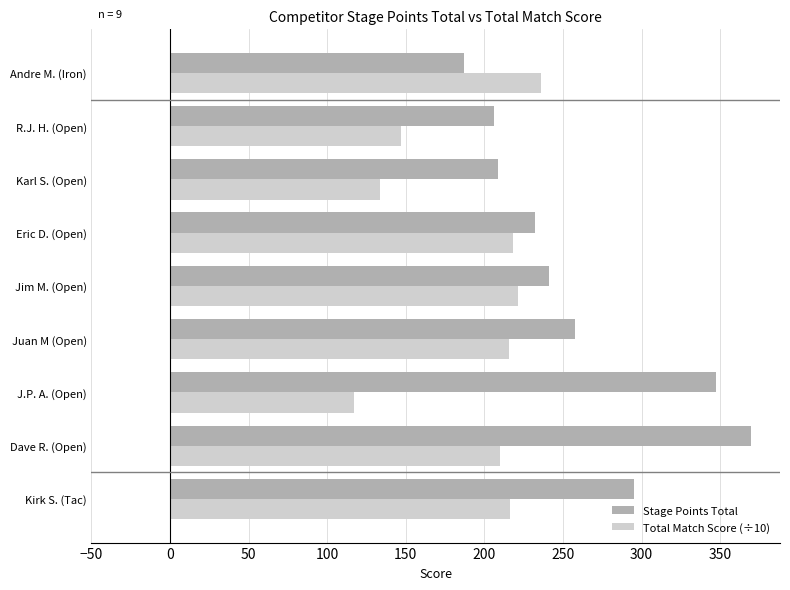

At which category is the sum across all series the highest?

Dave R. (Open)